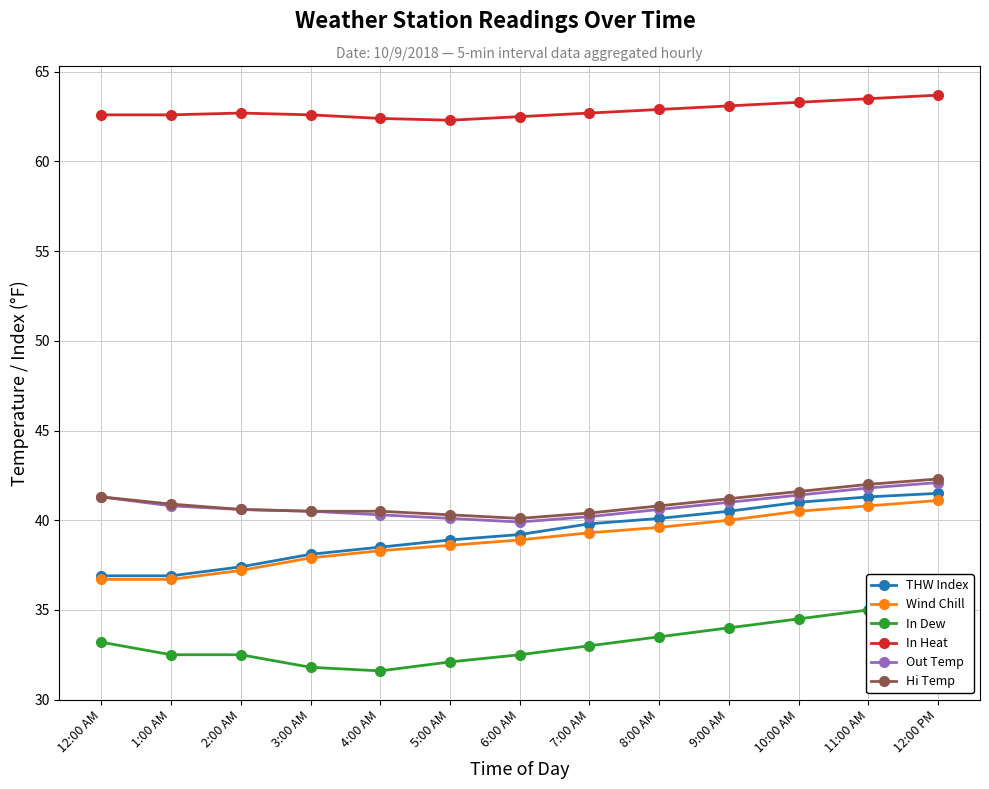

How many lines are shown in the chart?

6